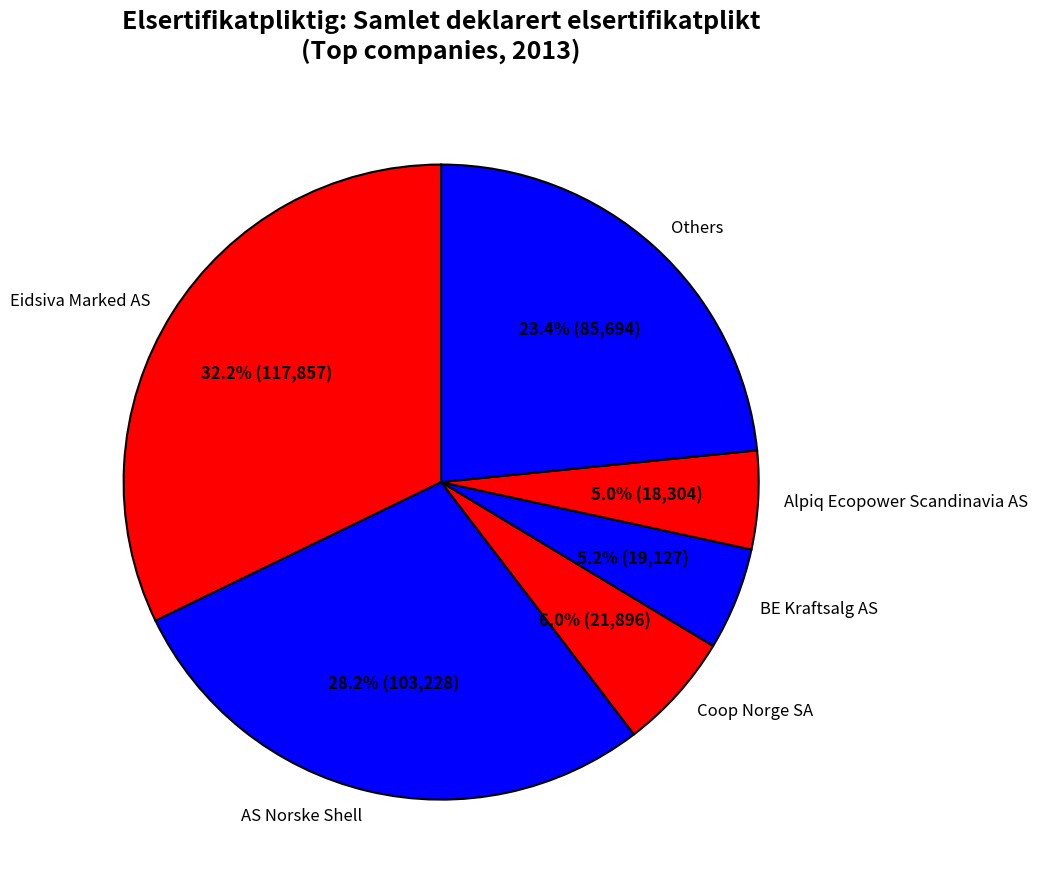

What is the largest slice in the pie chart?

Eidsiva Marked AS